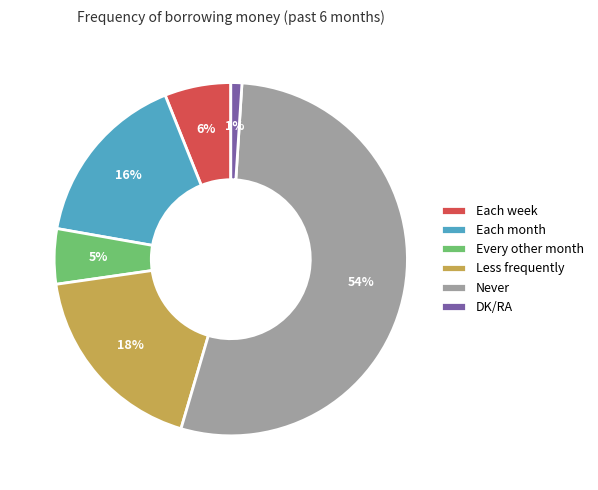

Which category has the biggest portion of the pie?

Never